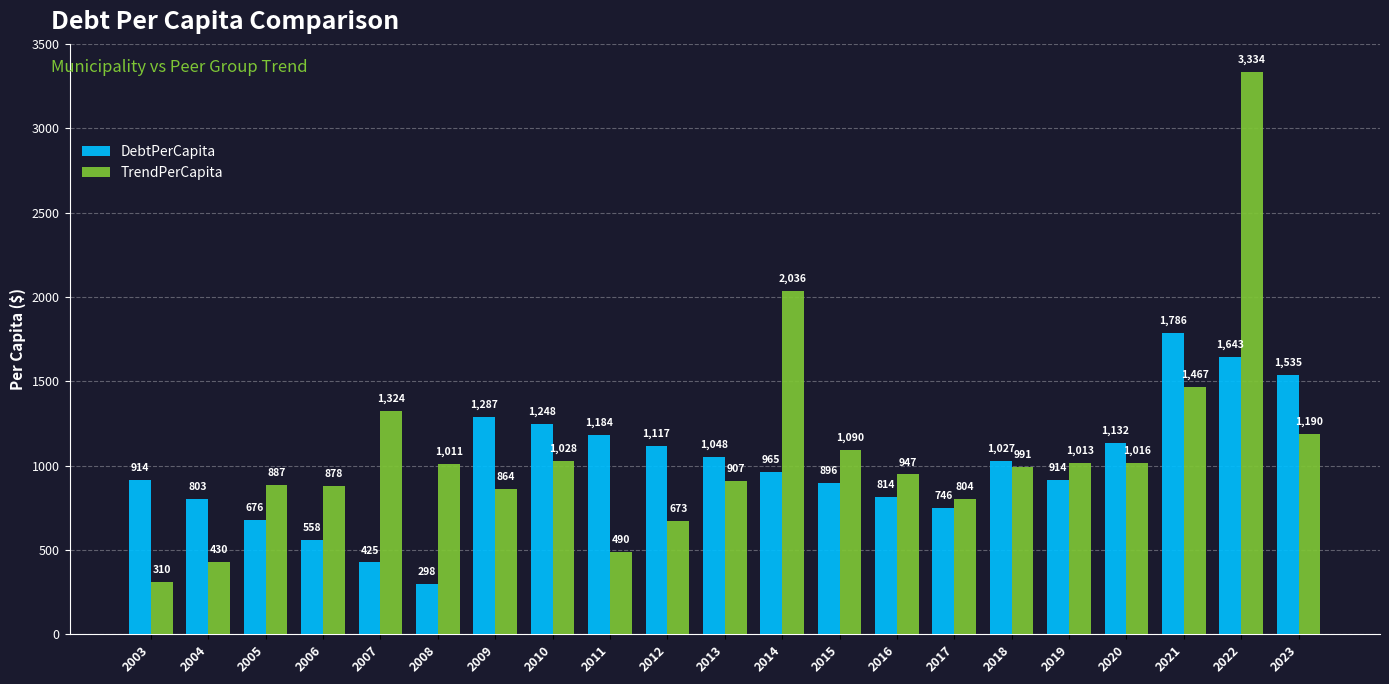

What is the average value of the DebtPerCapita series?

1000.8